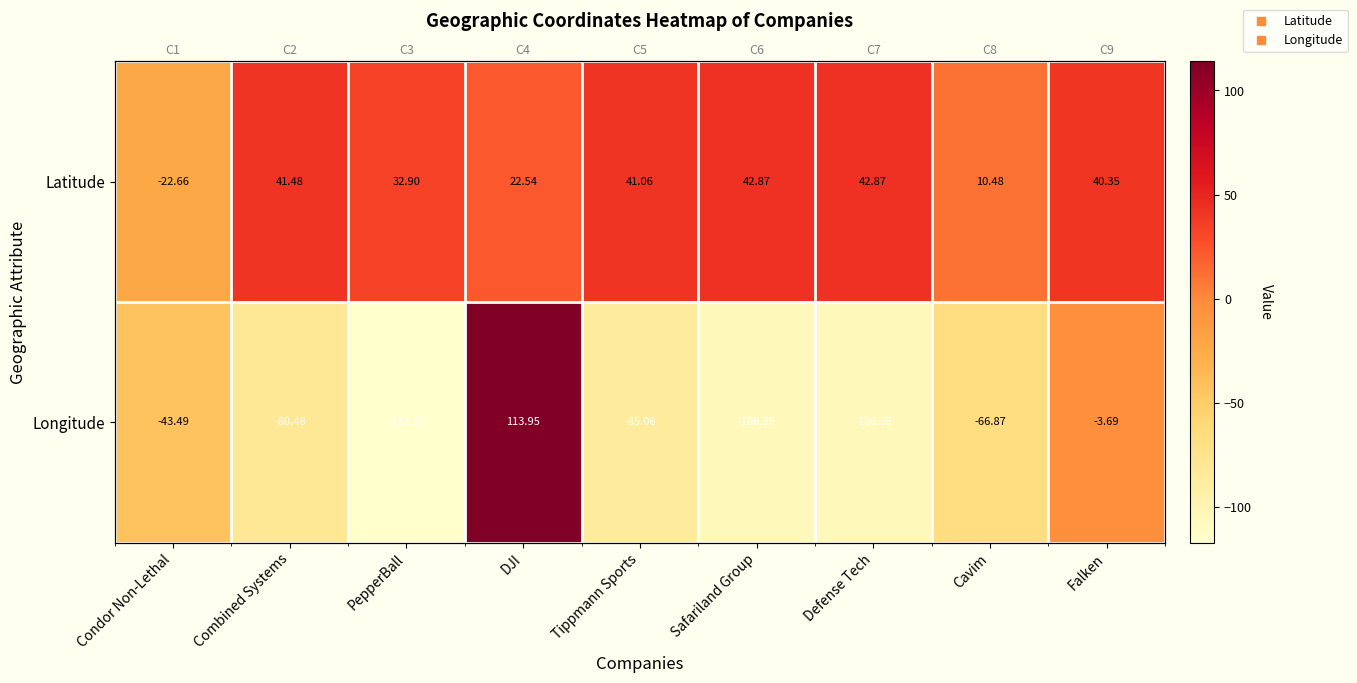

At which label does Longitude first exceed -80?

Condor Non-Lethal